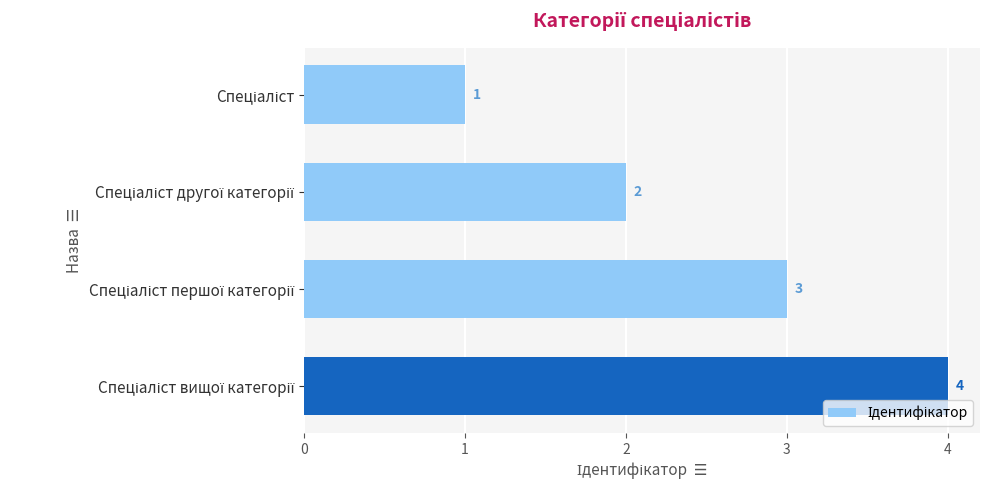

What is the sum of all values?

10